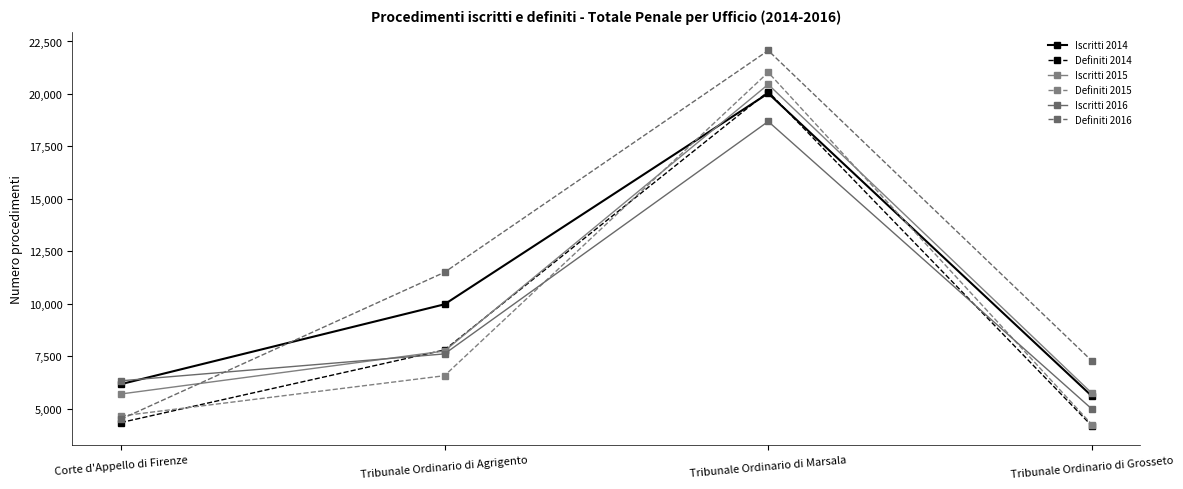

Between Corte d'Appello di Firenze and Tribunale Ordinario di Grosseto, which series saw the biggest shift?

Definiti 2016